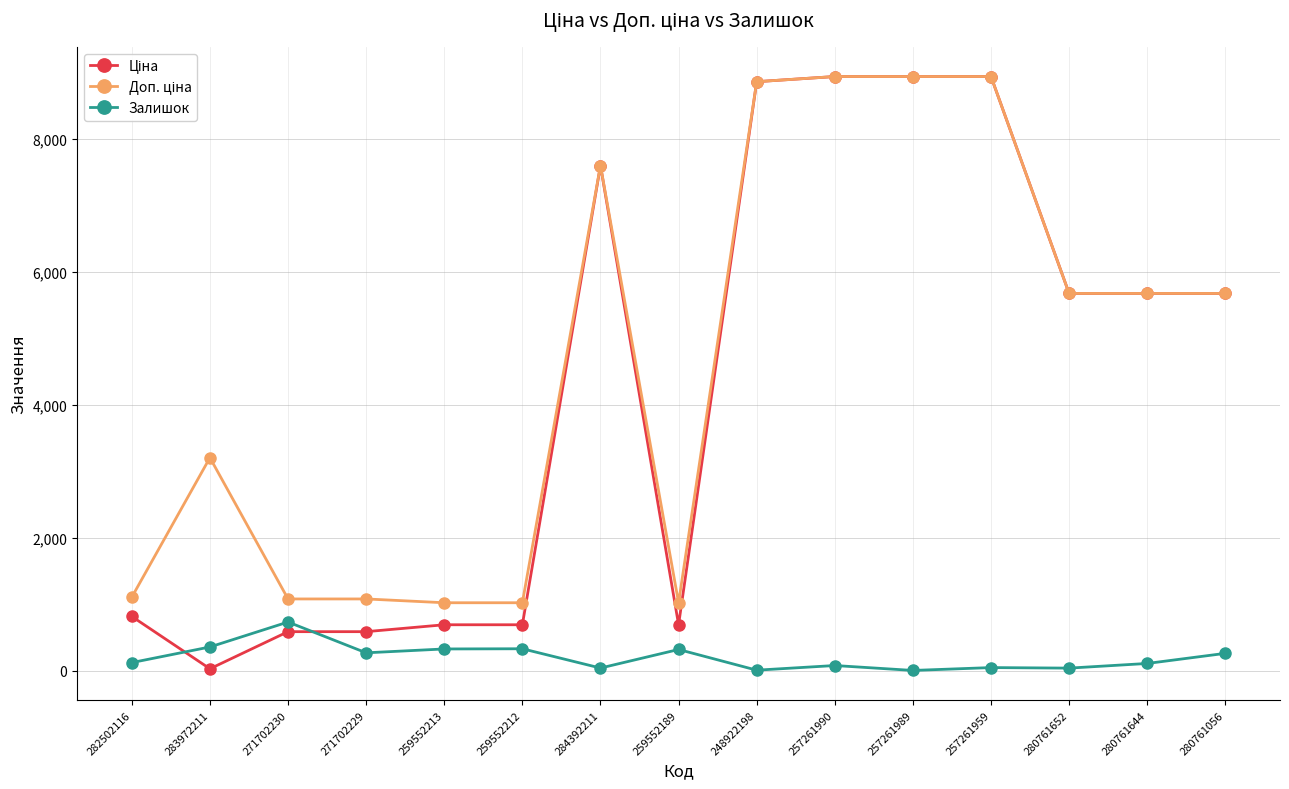

How many categories are shown in the chart?

15